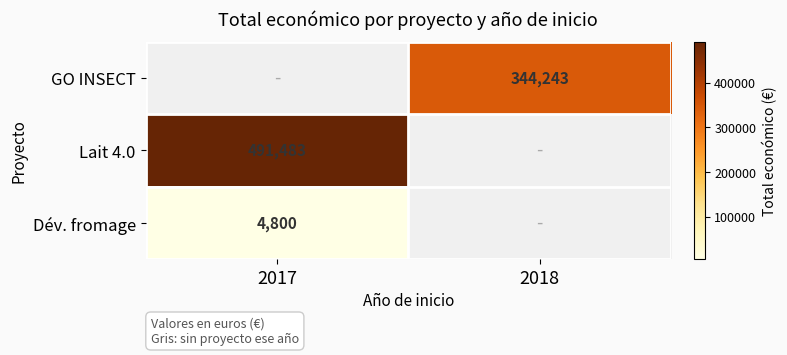

The Dév. fromage series shows 3289 at 2017. True or false?

False